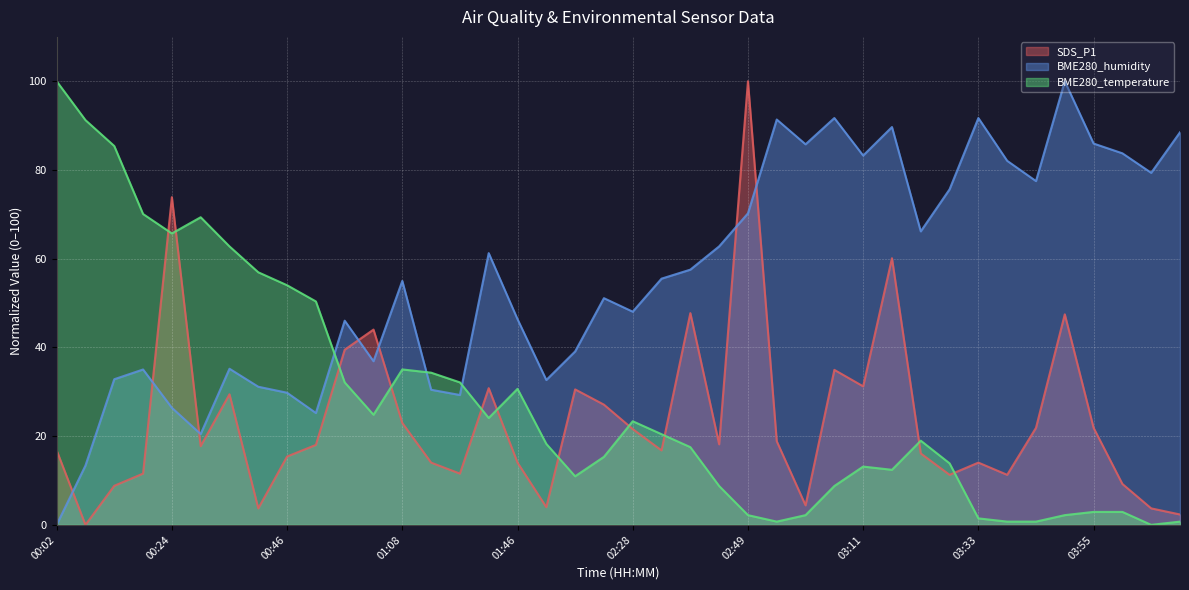

What is the greatest value displayed?

100.0